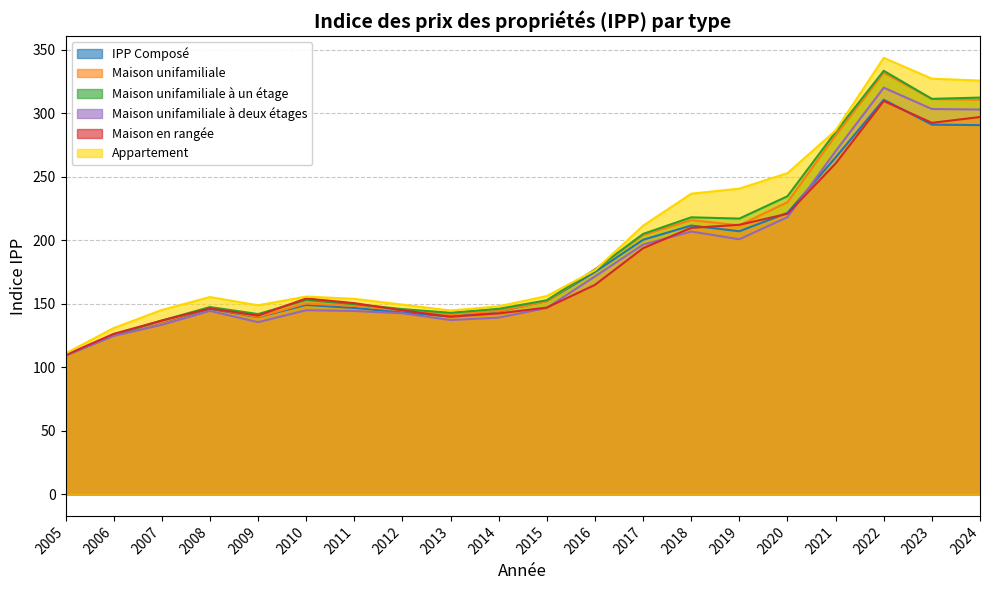

True or false: Maison unifamiliale à deux étages has a value of 320.0 at 2019.

False